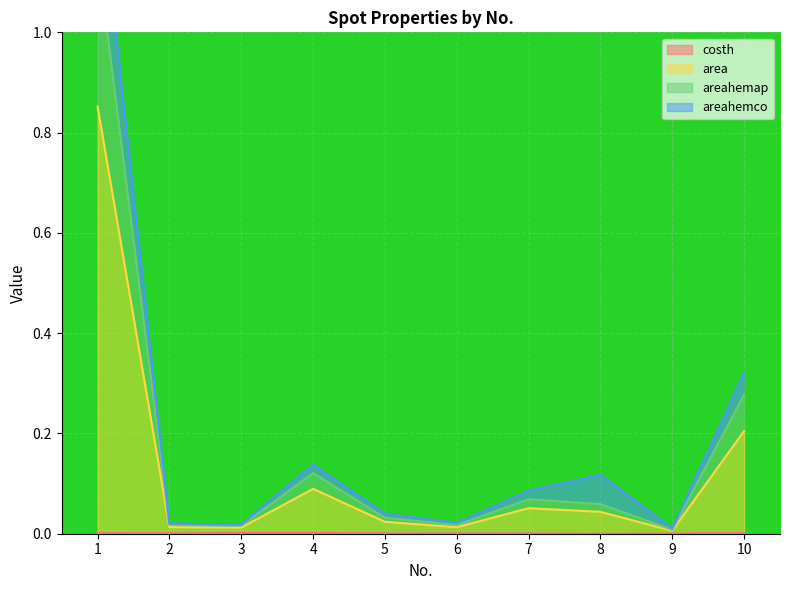

In costh, how many points are lower than both neighbors (excluding endpoints)?

3